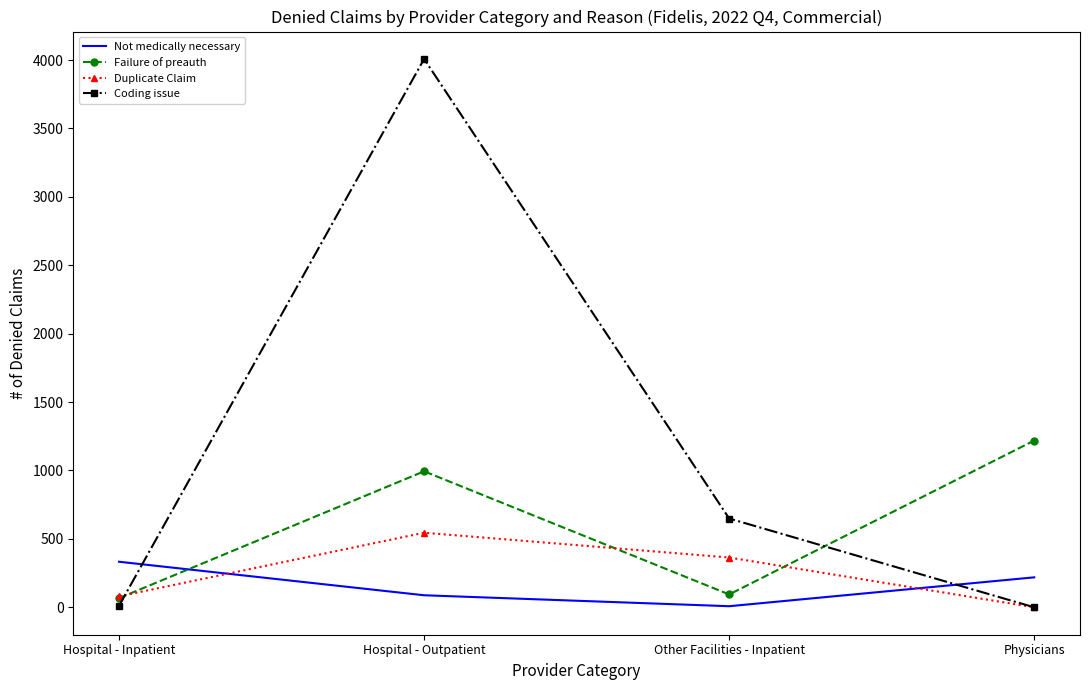

What is the difference between the maximum and minimum values in the Not medically necessary series?

325